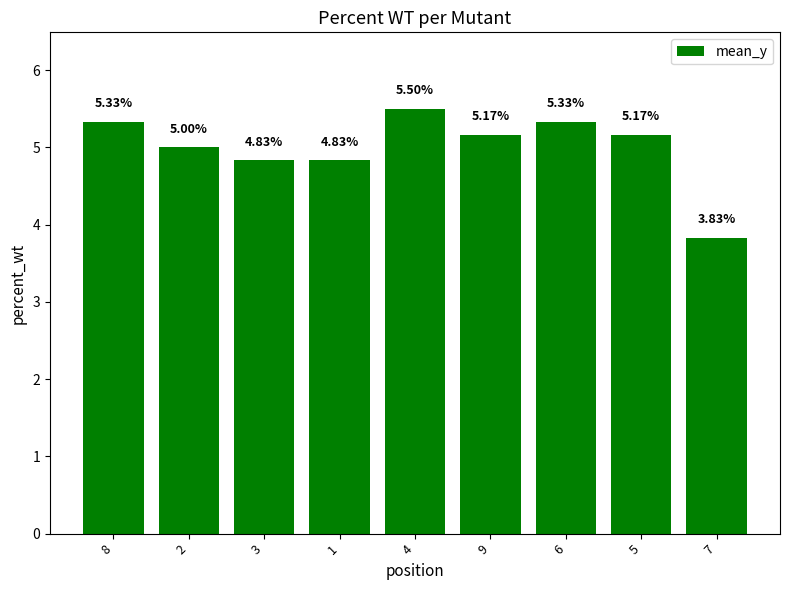

What is the difference between the maximum and minimum values?

1.7